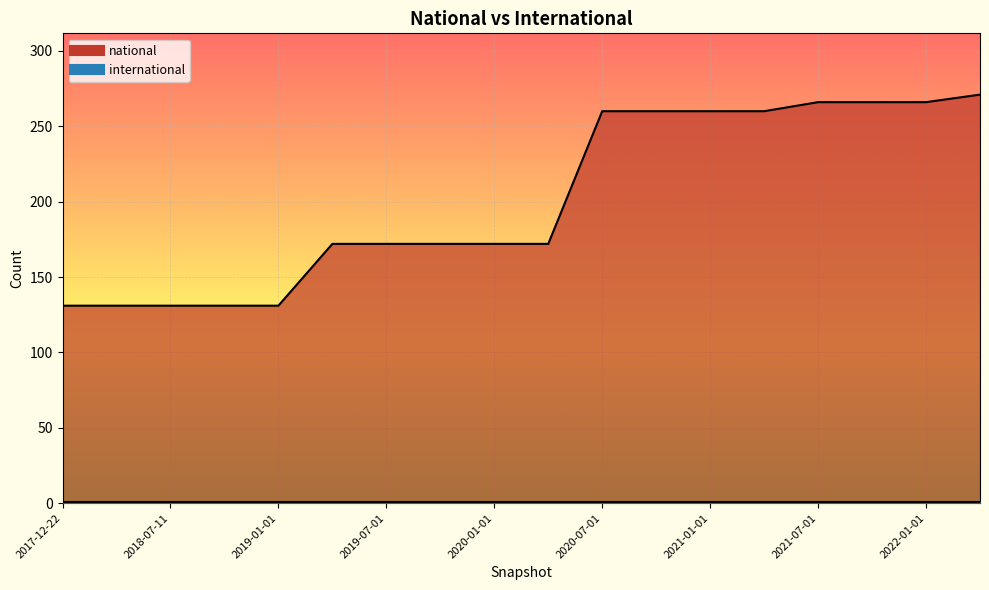

What is the approximate value at 2021-07-01, to the nearest 10?

270